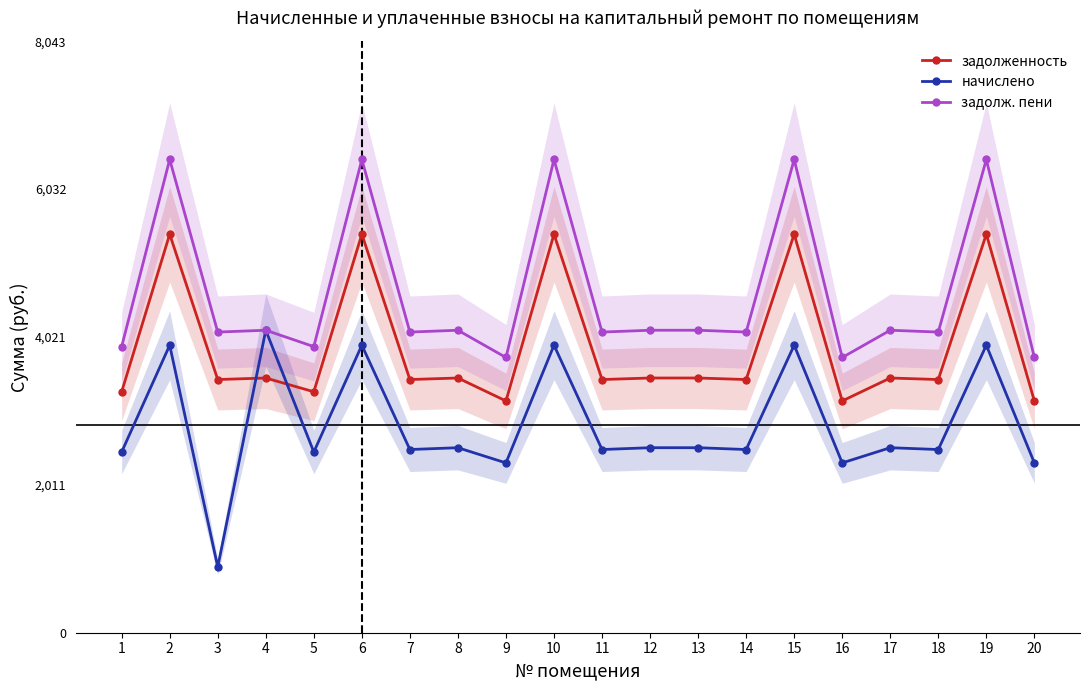

What are all the series names shown in the legend?

задолженность, начислено, задолж. пени